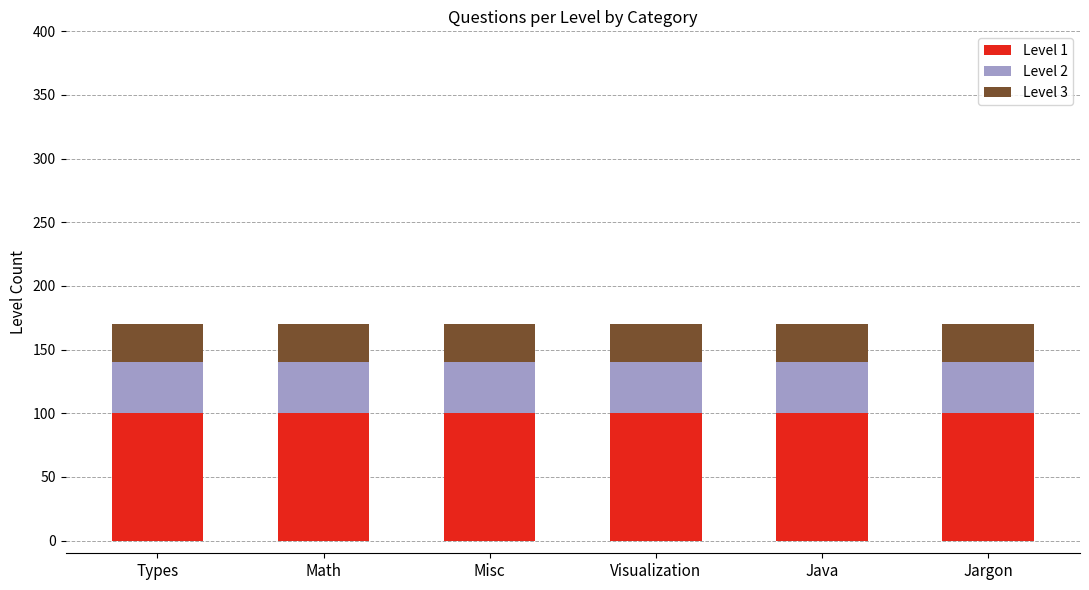

What are all the series names shown in the legend?

Level 1, Level 2, Level 3